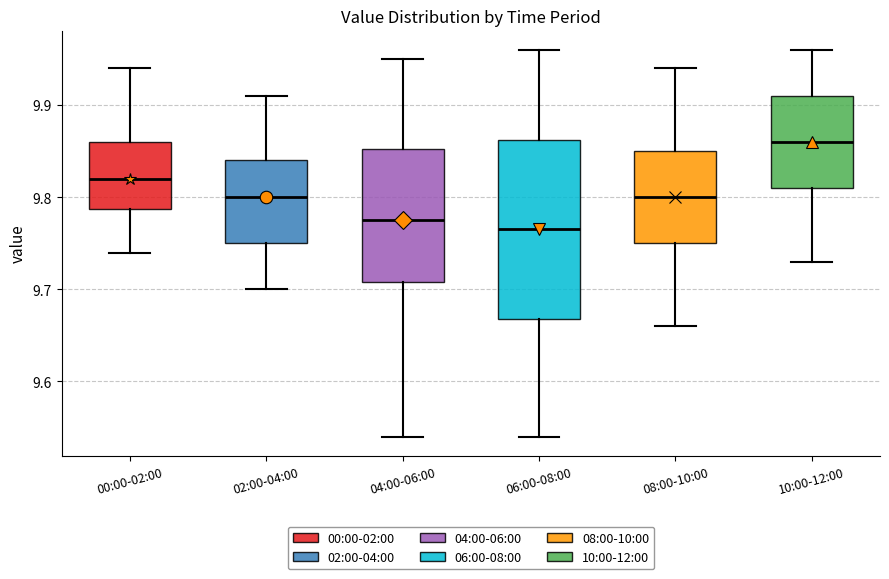

Where does the lower whisker of the box for 08:00-10:00 end on the y-axis? The values are not printed on the chart, so give them approximately, as read against the axis.

9.66